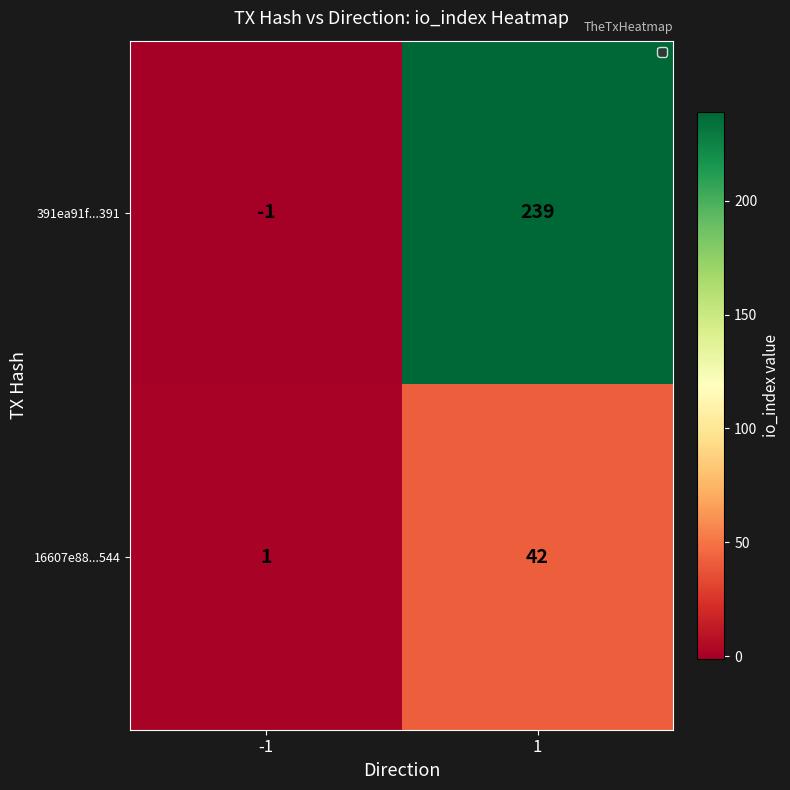

Is it true that 16607e88...544 equals 42 at 1?

True